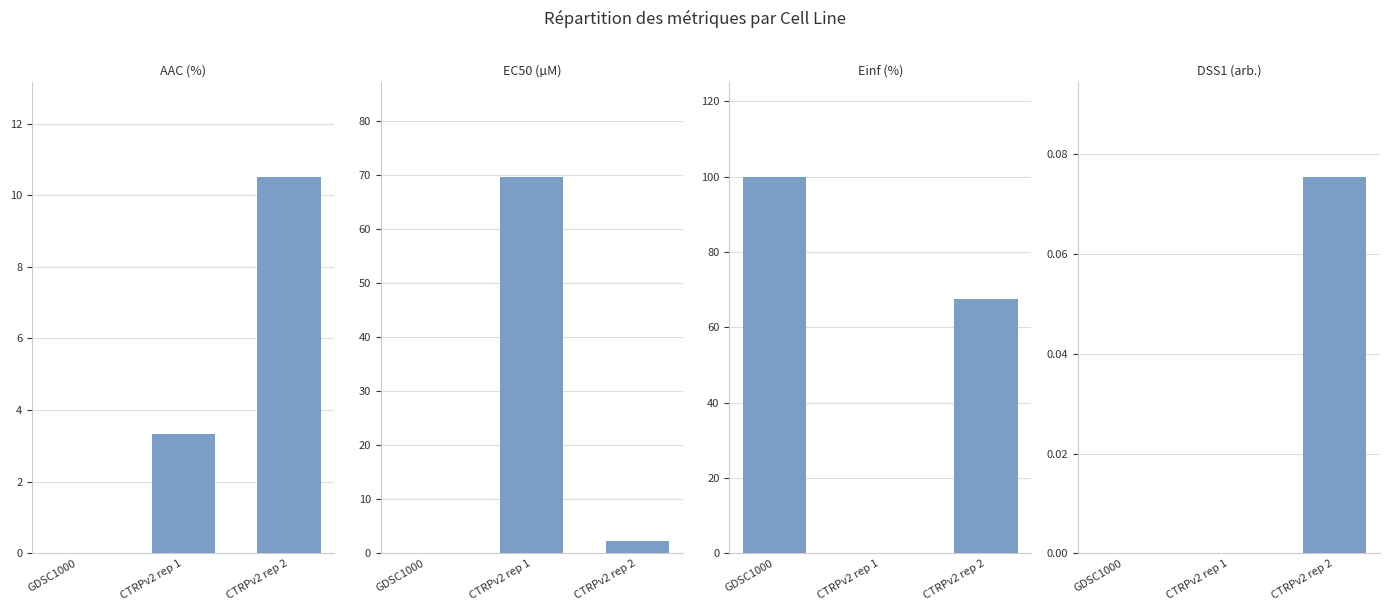

At which label does EC50 (µM) reach its minimum?

GDSC1000